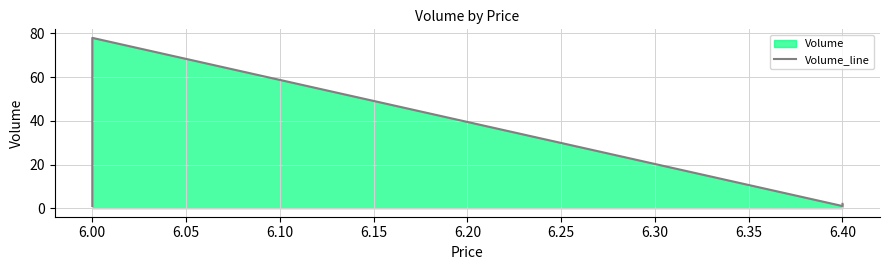

Which has a higher value, 6.00 or 6.40?

6.40